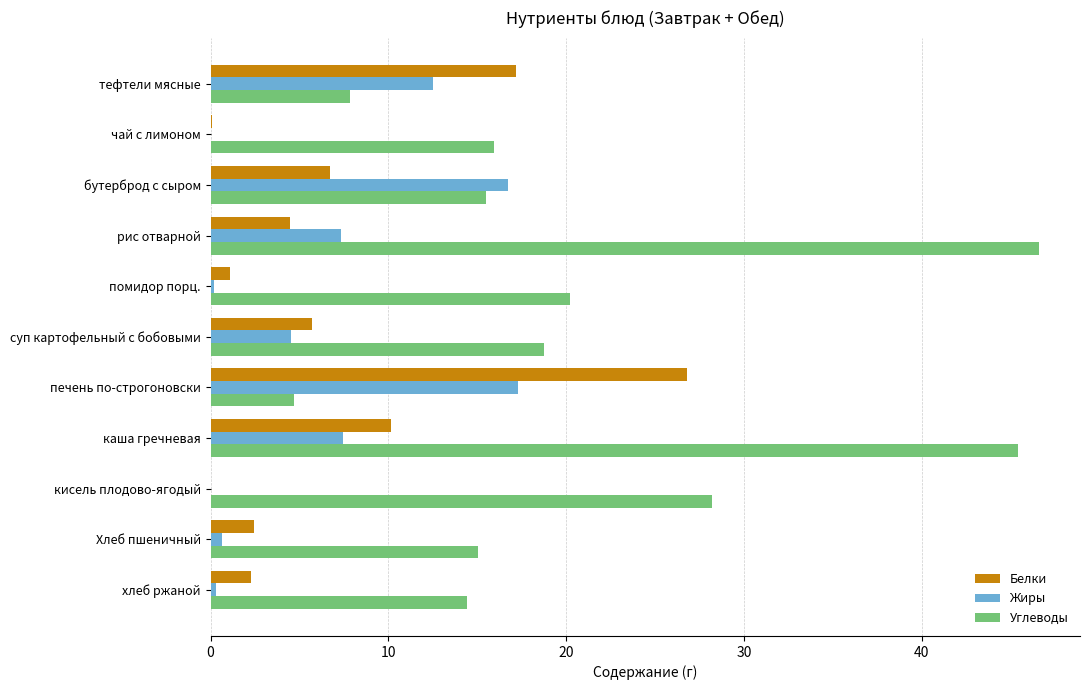

Which label corresponds to the largest value in the chart?

рис отварной